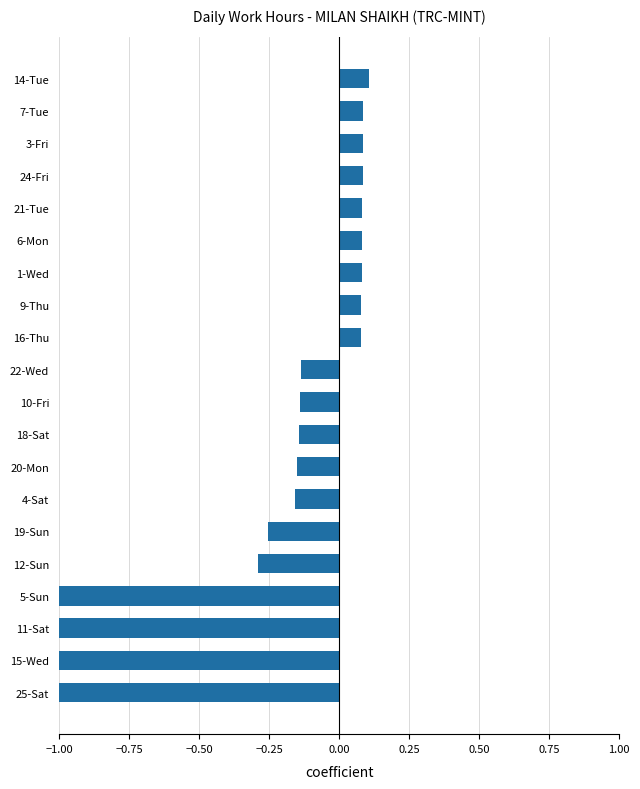

The chart shows a value of -1.0 at 25-Sat. True or false?

True